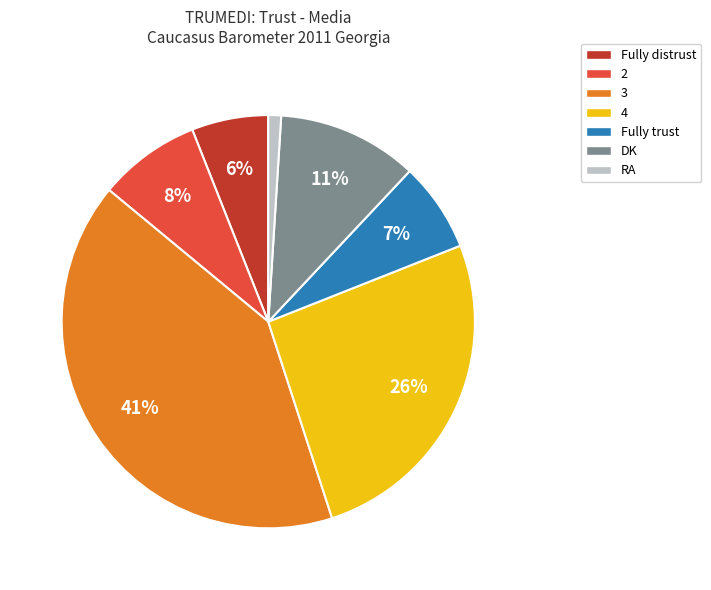

Does any single category account for the majority?

No